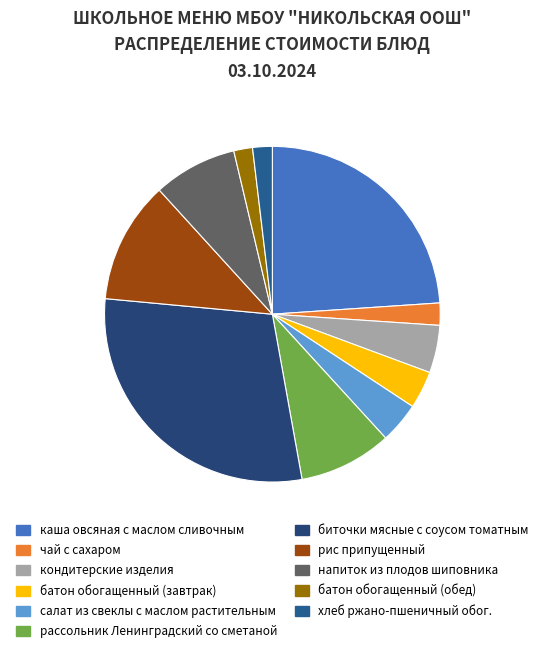

Is батон обогащенный (обед) the majority of the pie?

No